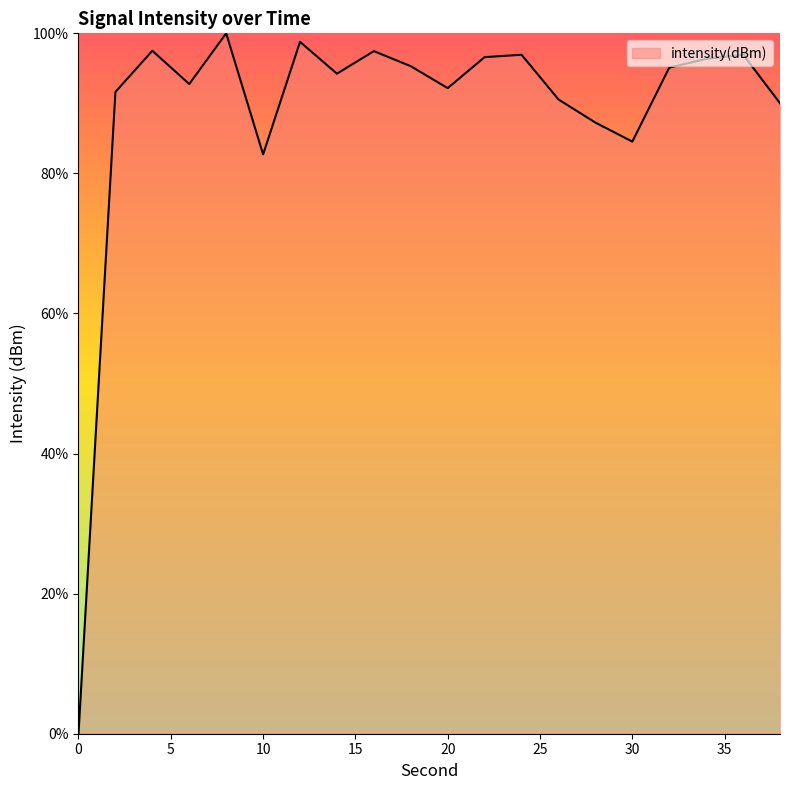

What is the maximum value shown in the chart?

100.0